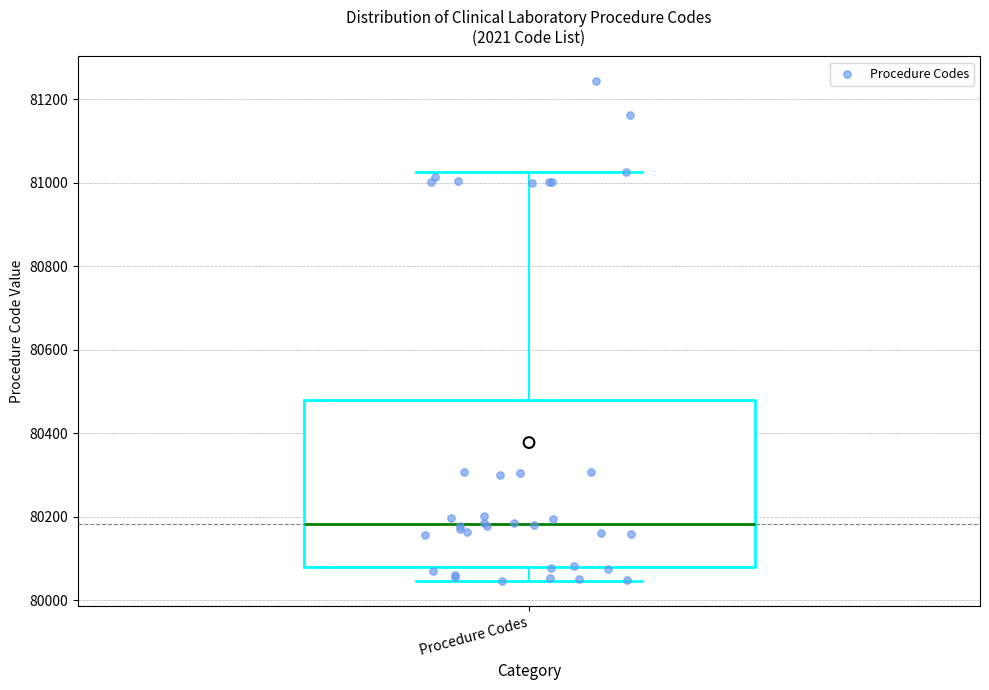

Read this box plot against the y-axis: the position of the median line, the range covered by the box, and the ends of both whiskers. The values are not printed on the chart, so give them approximately, as read against the axis.

median 80180, box 80080 to 80480, whiskers 80040 to 81020